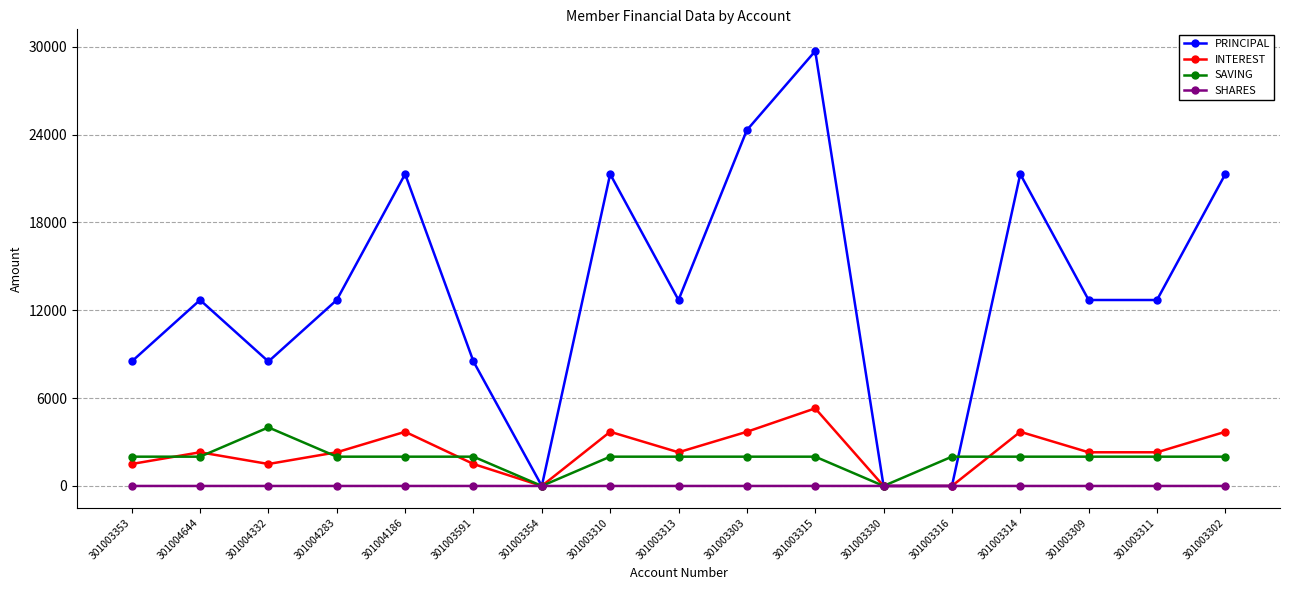

Which series has the widest spread of values?

PRINCIPAL